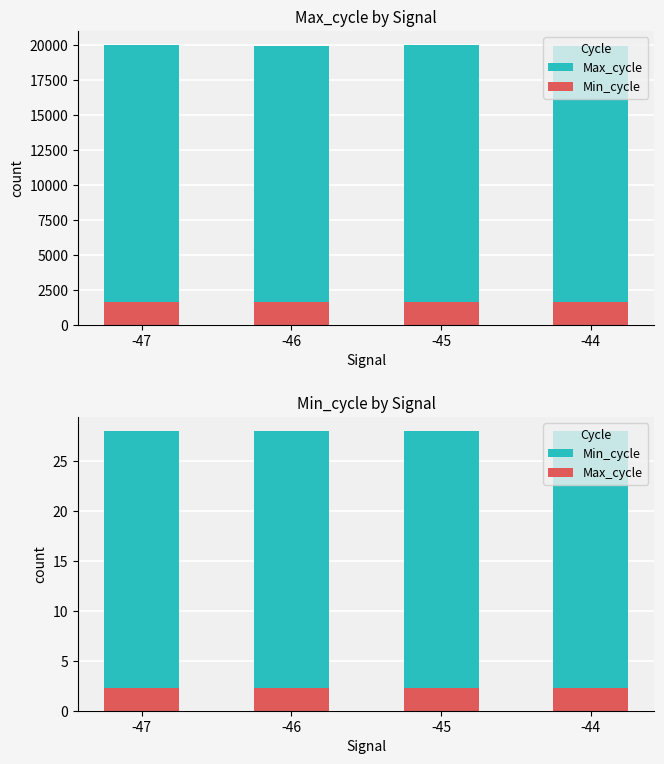

Which series changed the most between -47 and -44?

Max_cycle